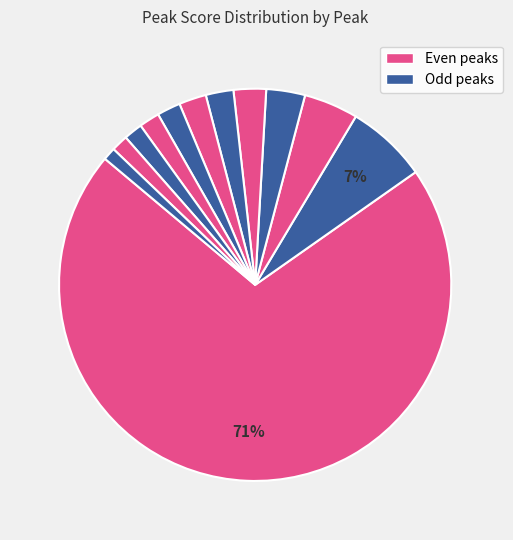

Count the number of slices in the pie.

12